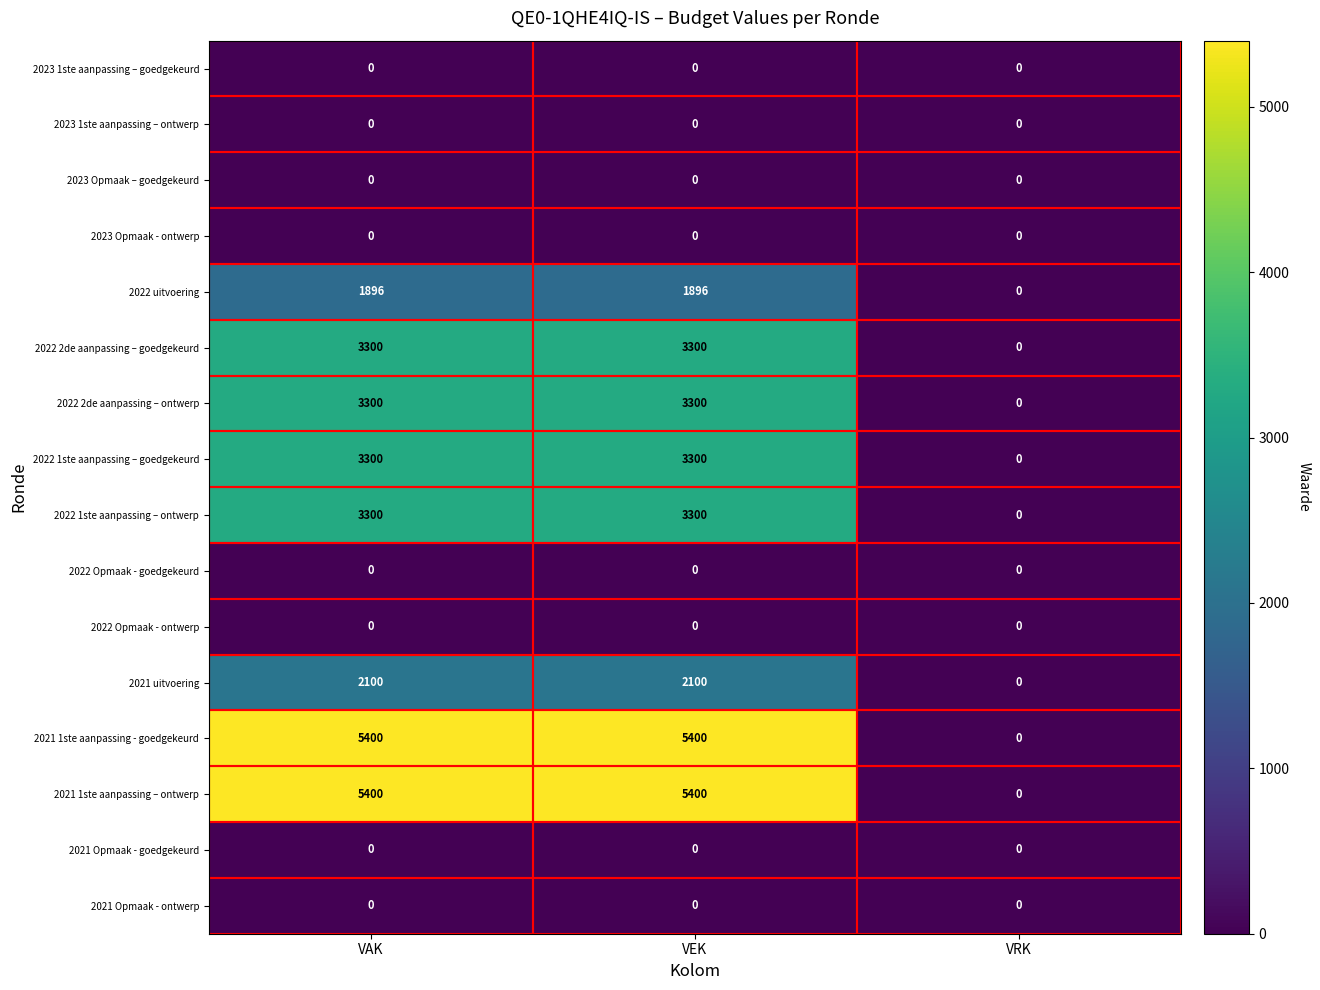

Count the 2021 uitvoering values in the range 0 to 2100.

3